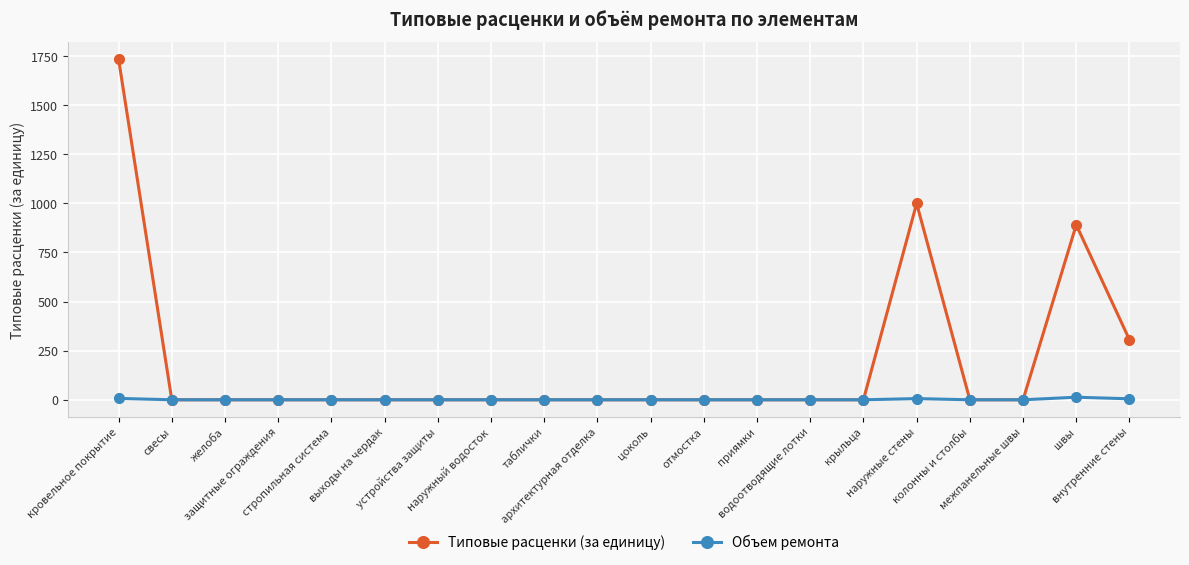

What is the difference between the maximum and minimum values in the Типовые расценки (за единицу) series?

1734.4